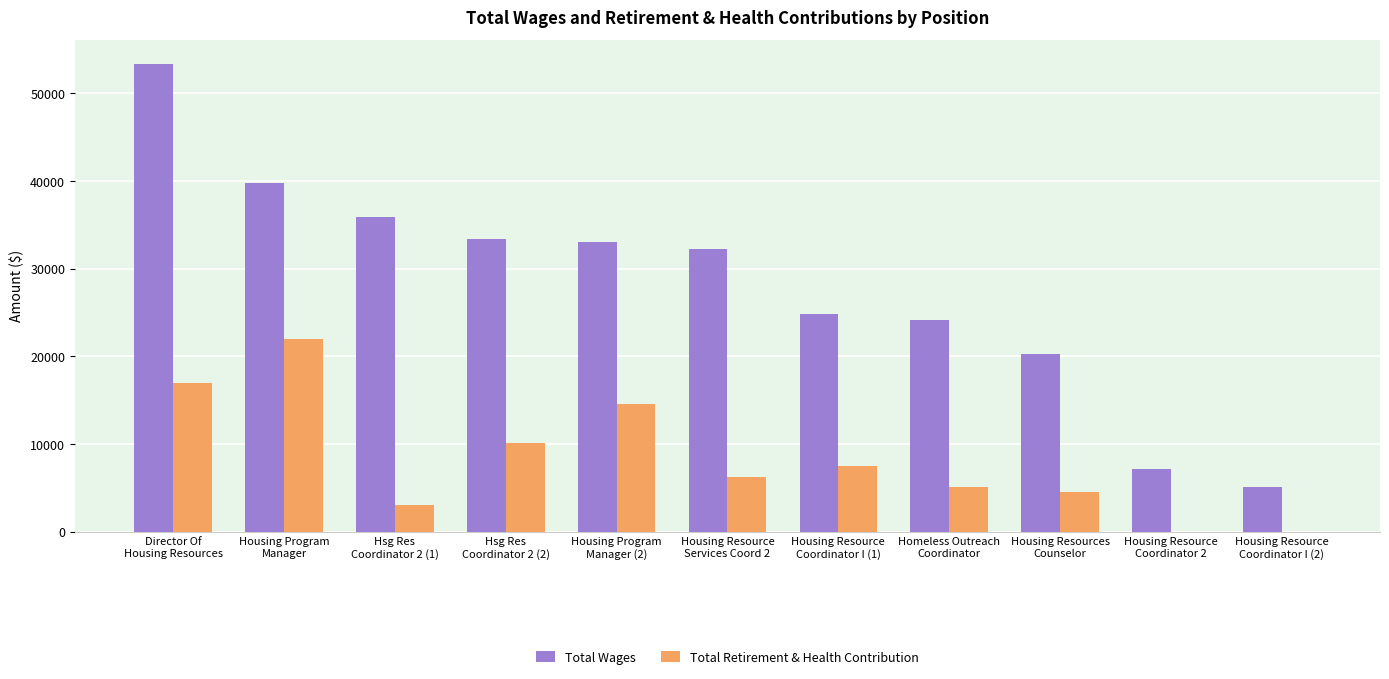

How many groups of bars are there?

11